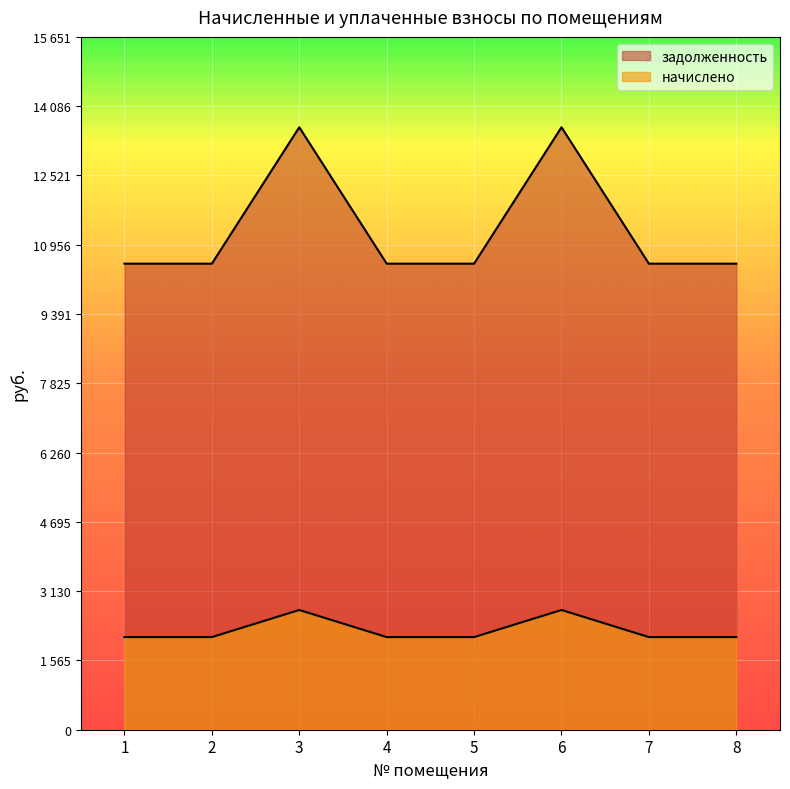

True or false: задолженность has more than 2 interior local peaks.

False